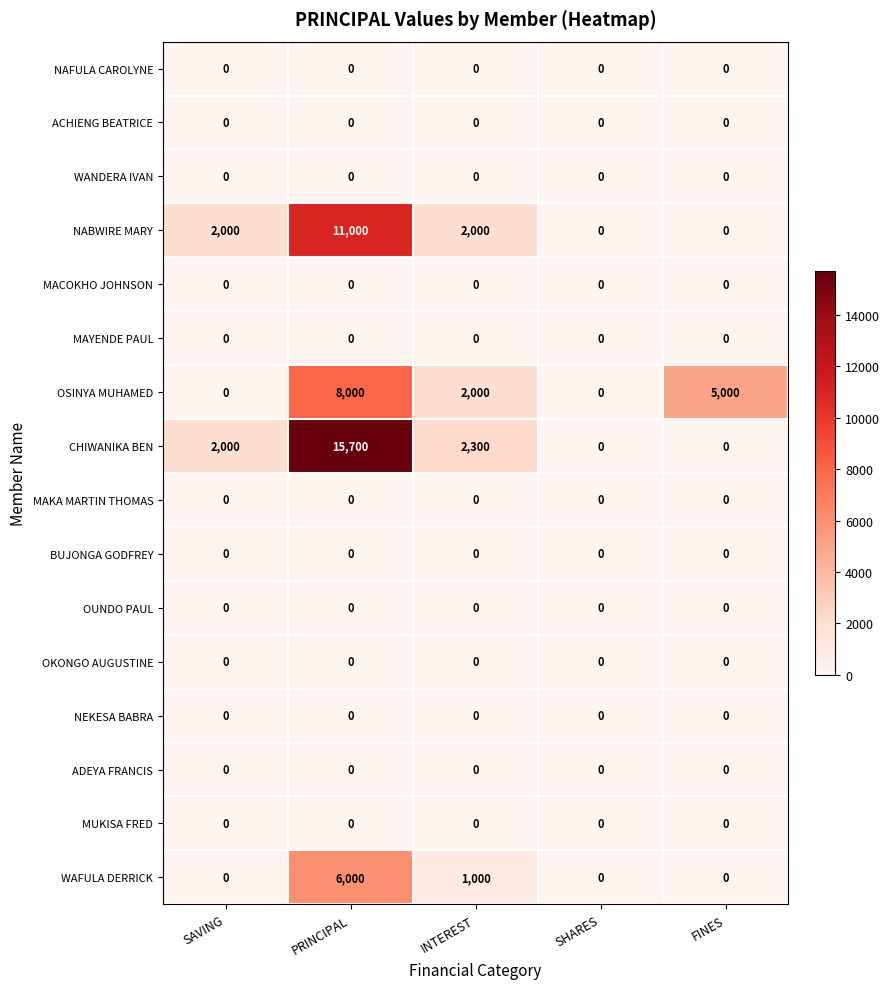

Read the CHIWANIKA BEN value at INTEREST.

2300